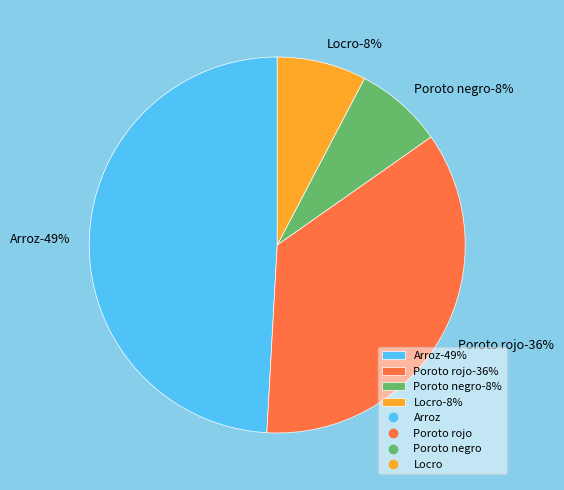

Is it true that Arroz is 49% of the pie?

True